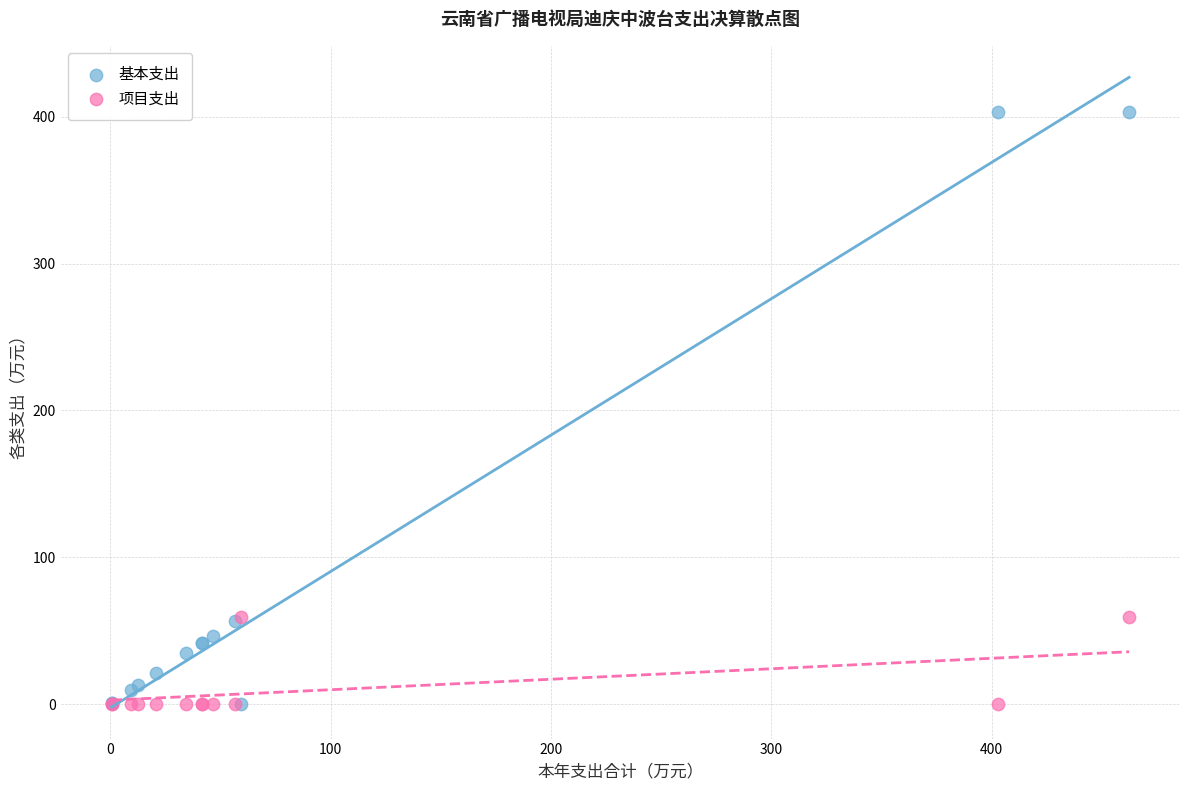

Which series reaches the maximum Y coordinate?

基本支出